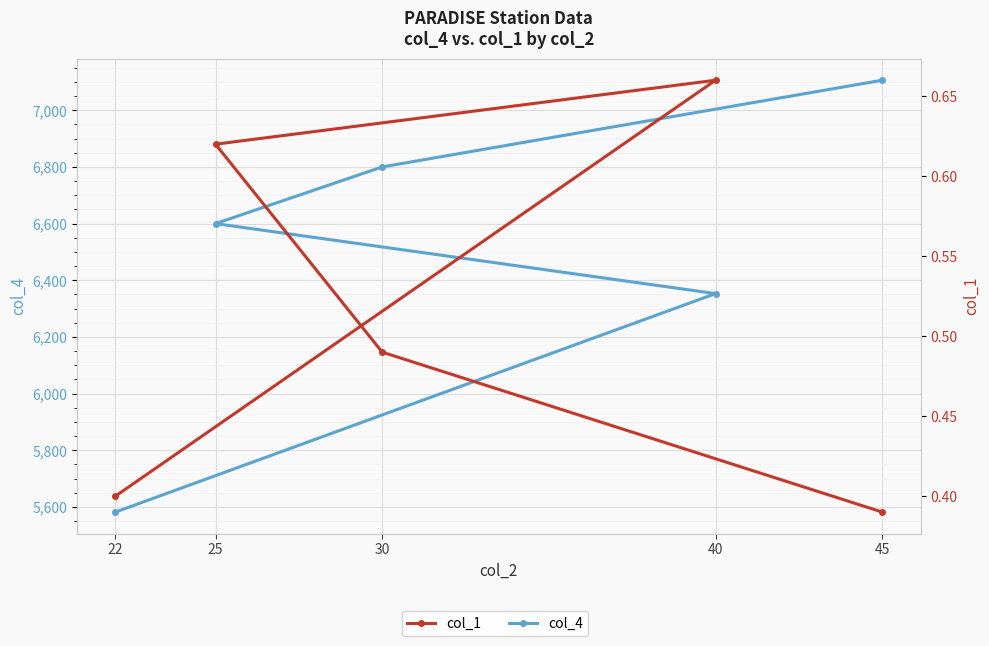

What is the difference between the highest and lowest values at 22?

5581.6